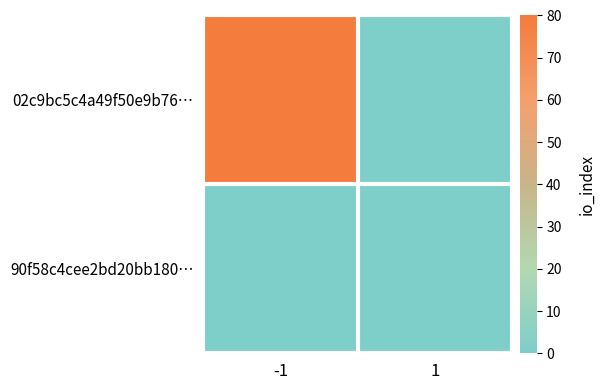

Count the number of categories in the chart.

2